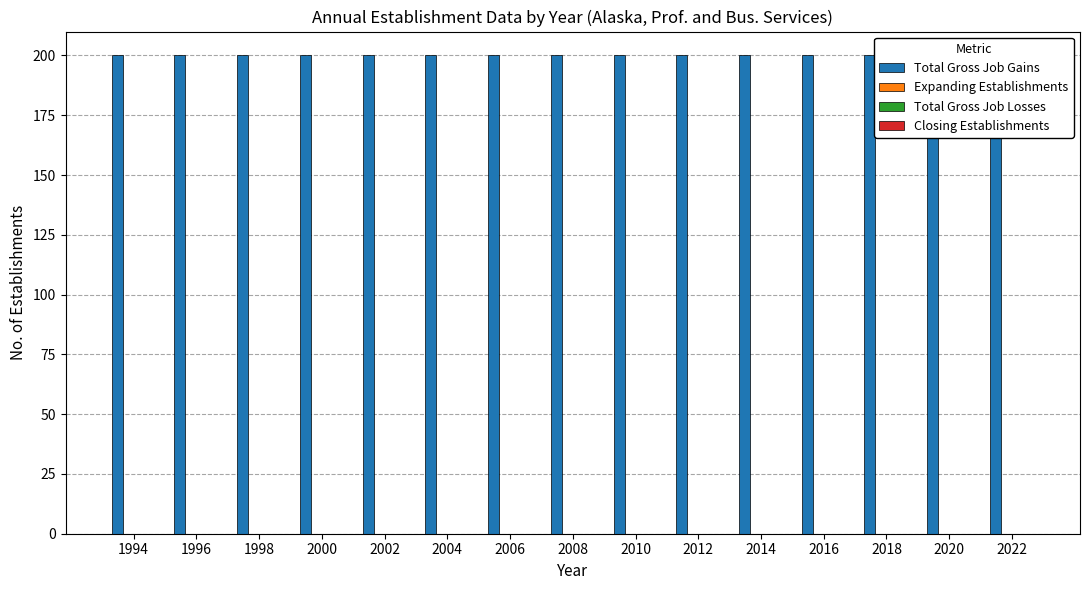

Rank the series by their maximum value, from highest to lowest.

Total Gross Job Gains, Expanding Establishments, Total Gross Job Losses, Closing Establishments